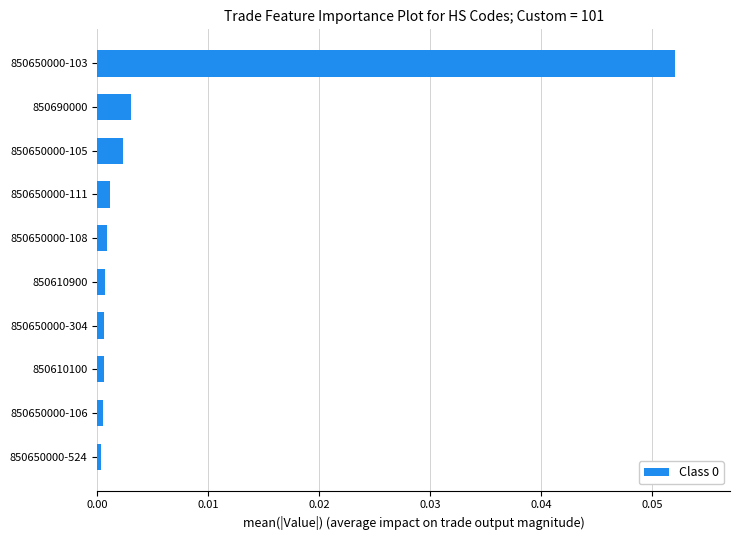

The chart shows a value of 0.0 at 850650000-103. True or false?

False